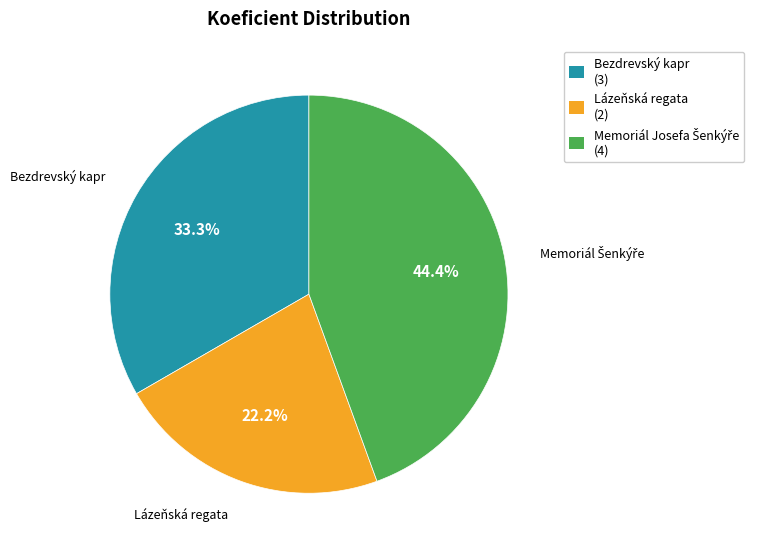

Is there any slice that represents more than half of the pie?

No